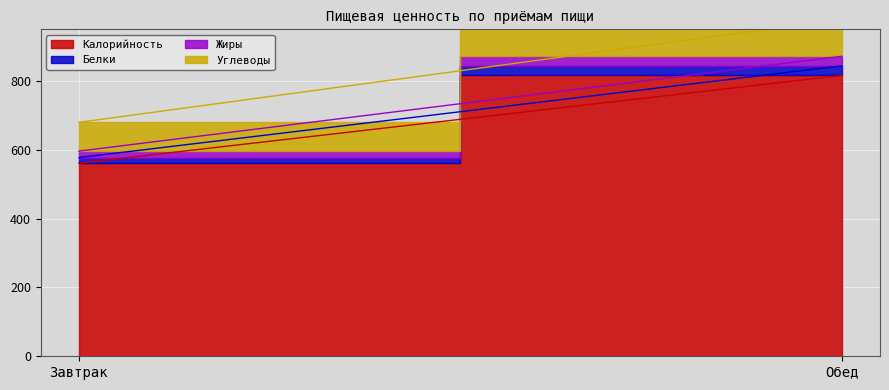

Count the Калорийность values in the range 561 to 816.

2